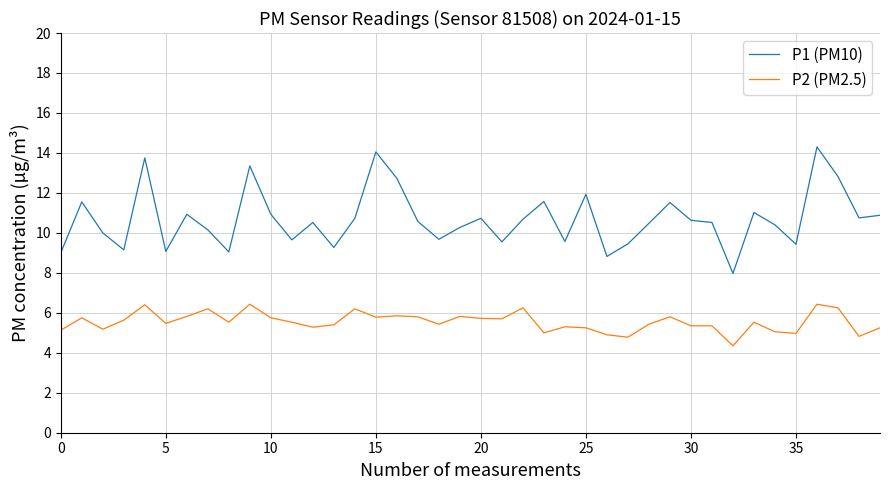

Which series has the widest spread of values?

P1 (PM10)